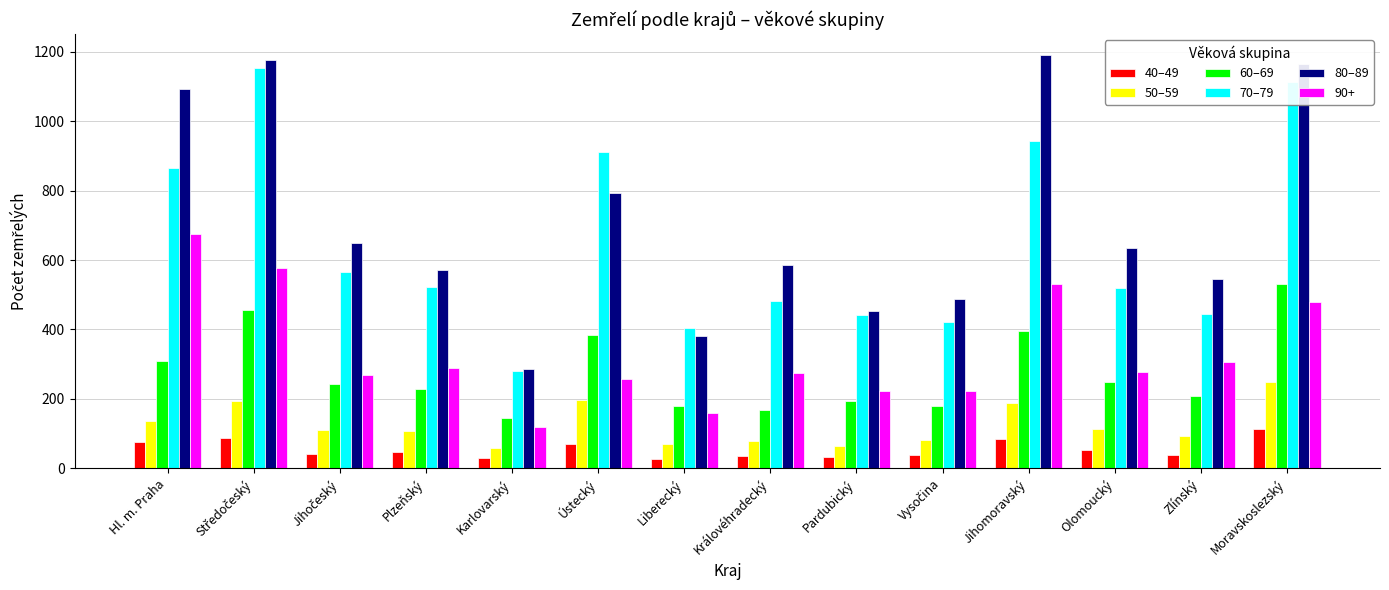

What value does the 60–69 series have at Pardubický, to the nearest 10?

200